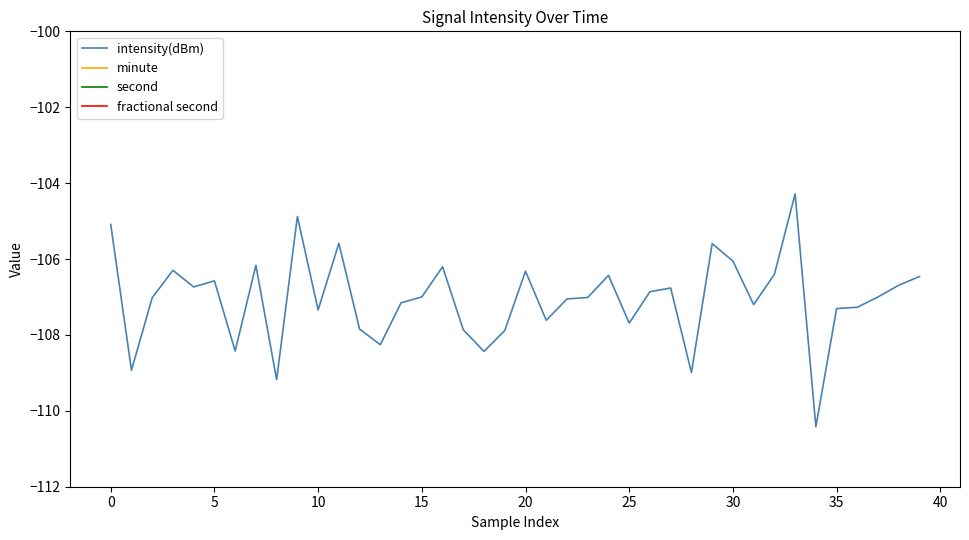

True or false: fractional second has more than 1 interior local peaks.

False